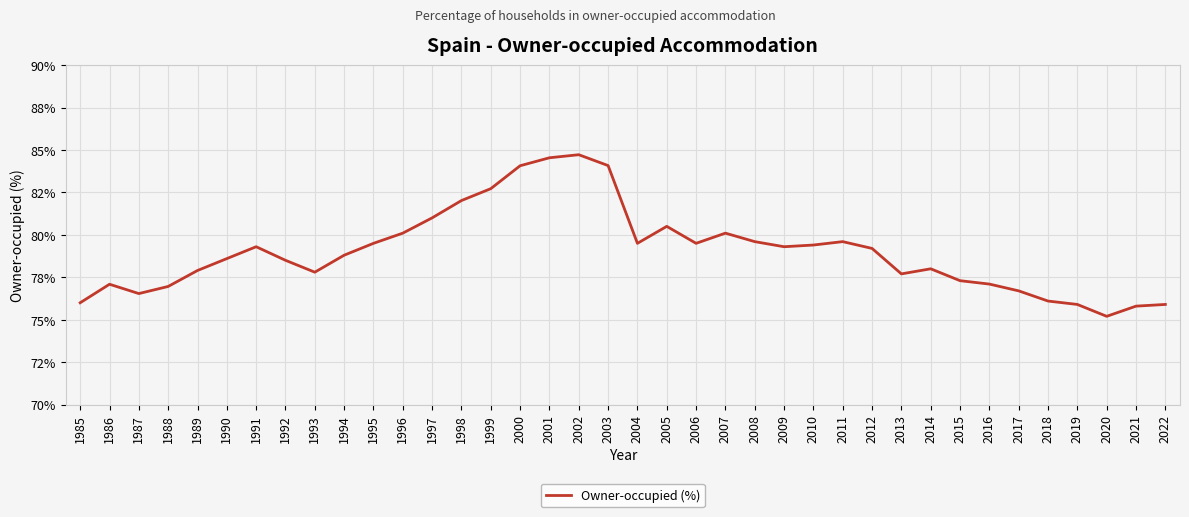

Which category has the highest value across all series?

2002